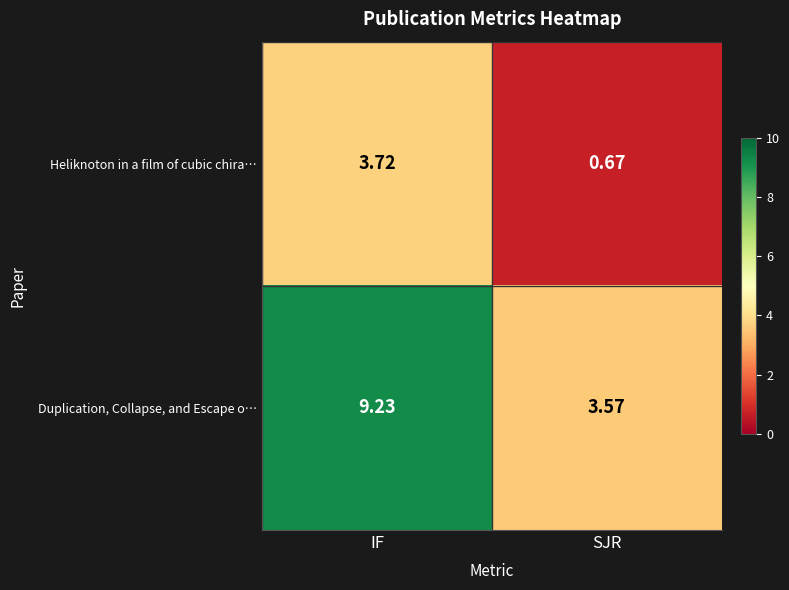

Which series has the largest total across all categories?

Duplication, Collapse, and Escape o…